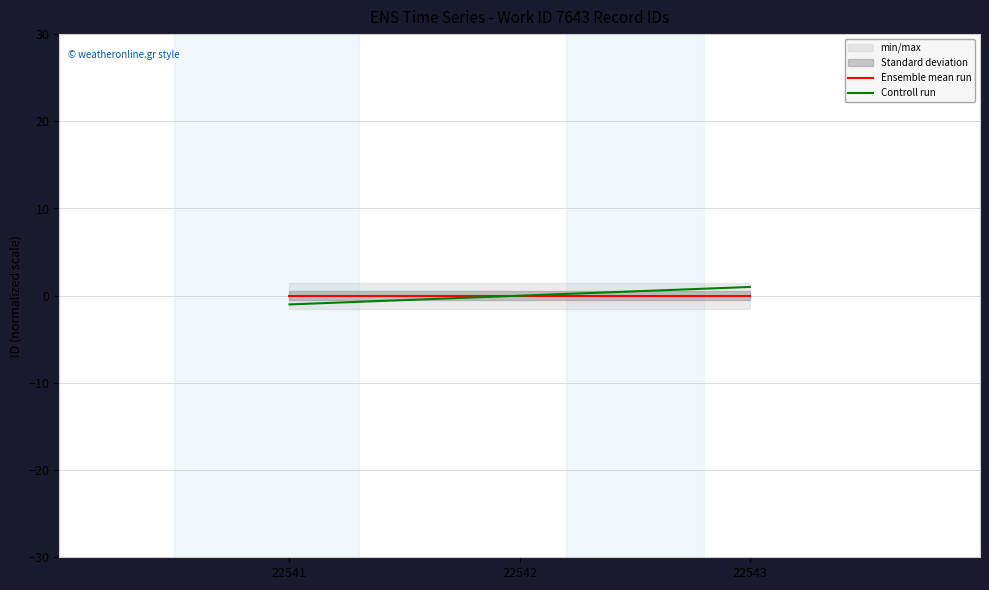

Reading right to left, extract all data points from this chart.

Ensemble mean run: 22543=0	22542=0	22541=0
Controll run: 22543=1	22542=0	22541=-1